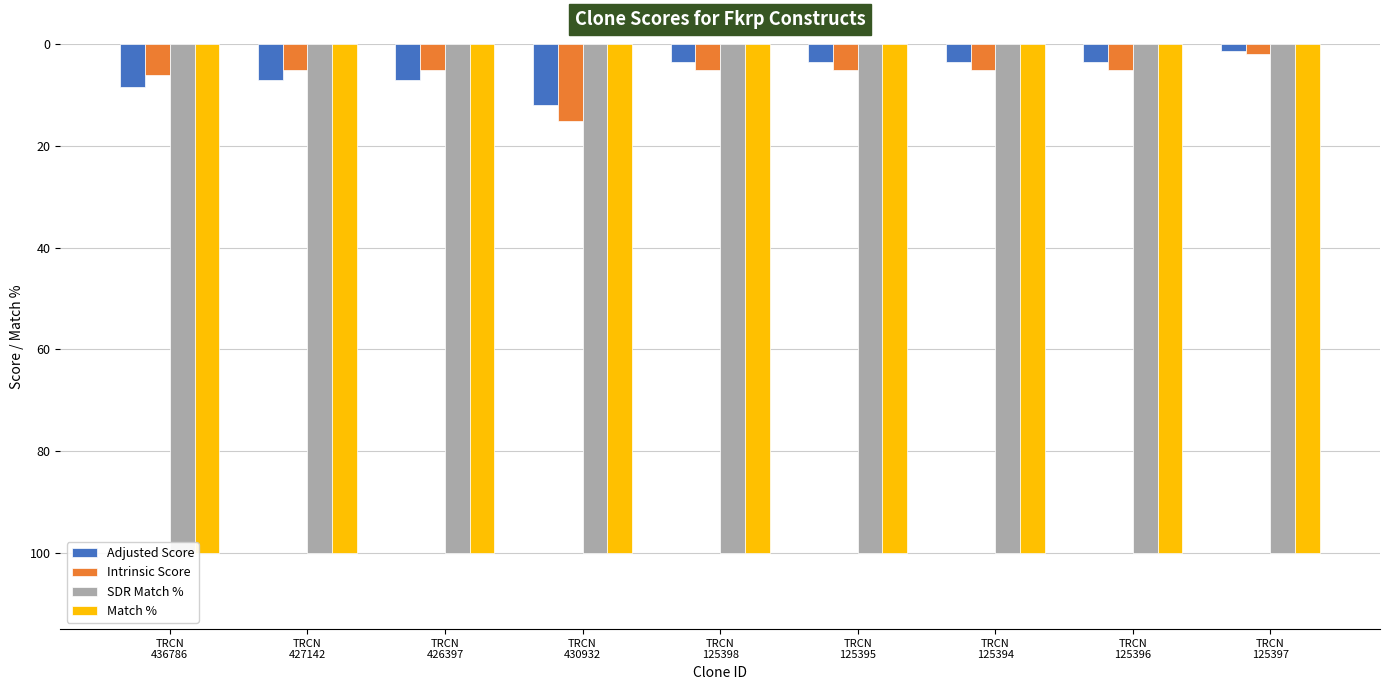

Between TRCN
427142 and TRCN
436786, which is larger?

TRCN
427142